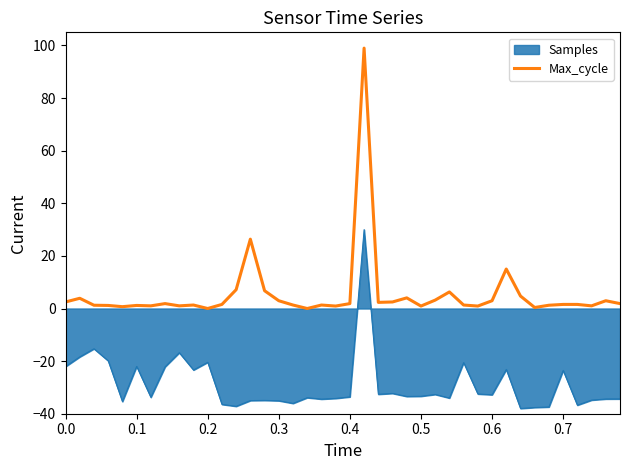

List the series in order of their overall mean, highest first.

Max_cycle, Samples